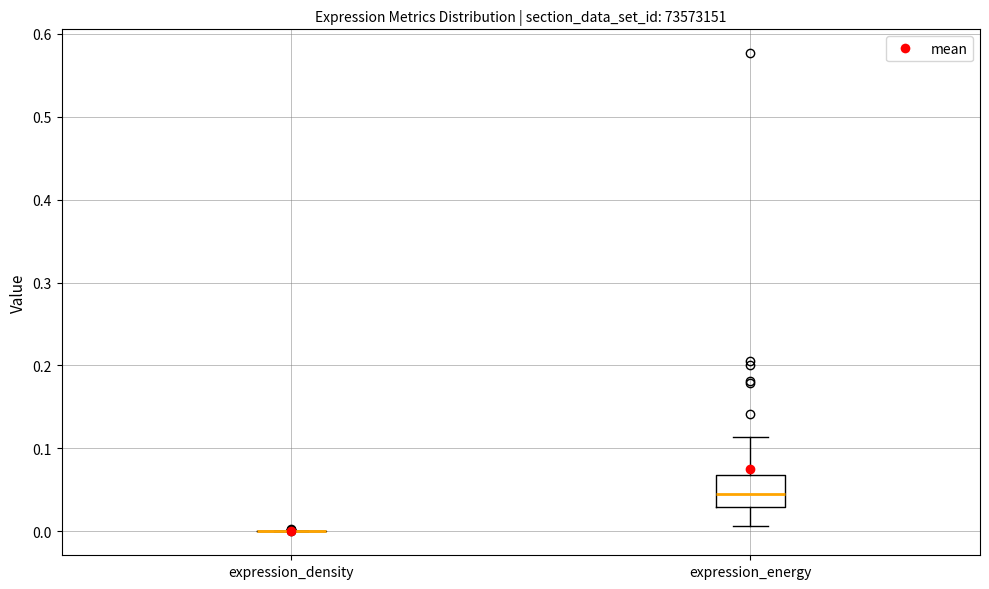

Comparing the boxes themselves (not the whiskers), which one is the tallest?

expression_energy